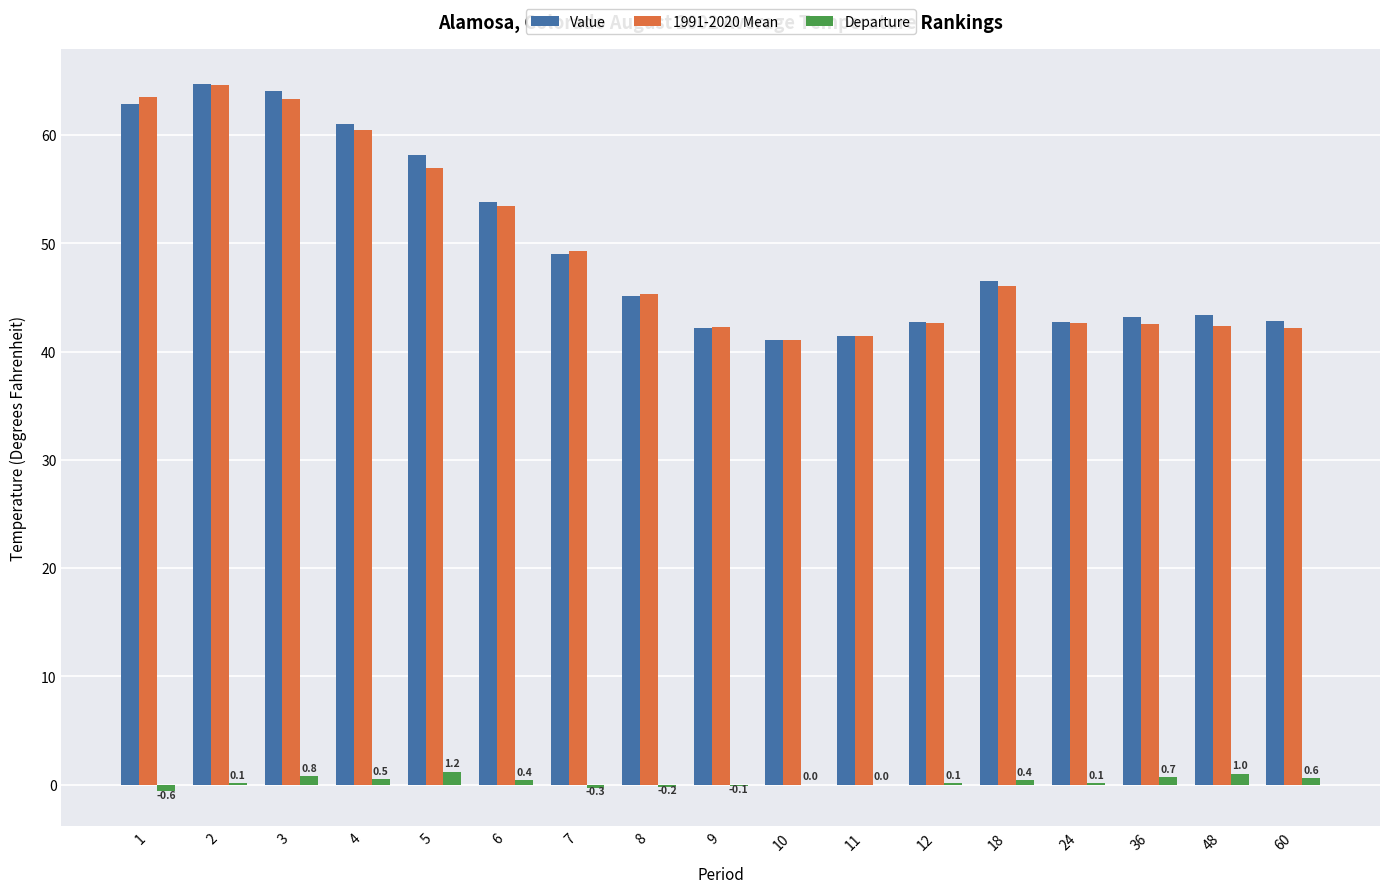

Is the value of Value at 48 greater than the value of 1991-2020 Mean at 12?

Yes